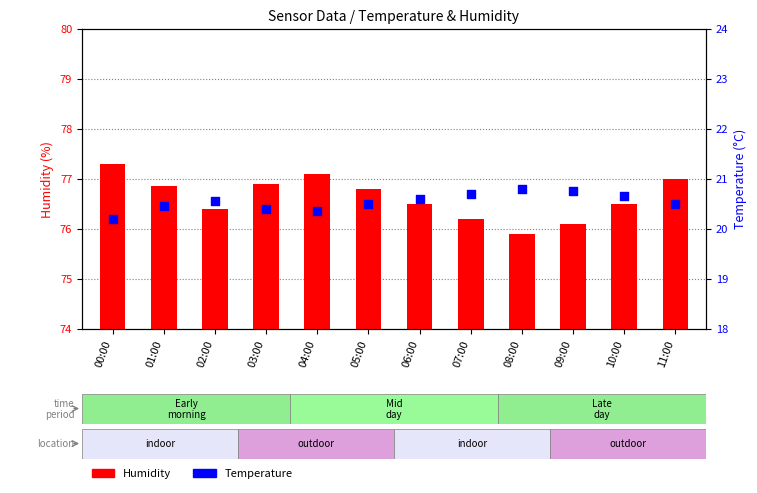

Which series has the largest Y range (max minus min)?

Humidity